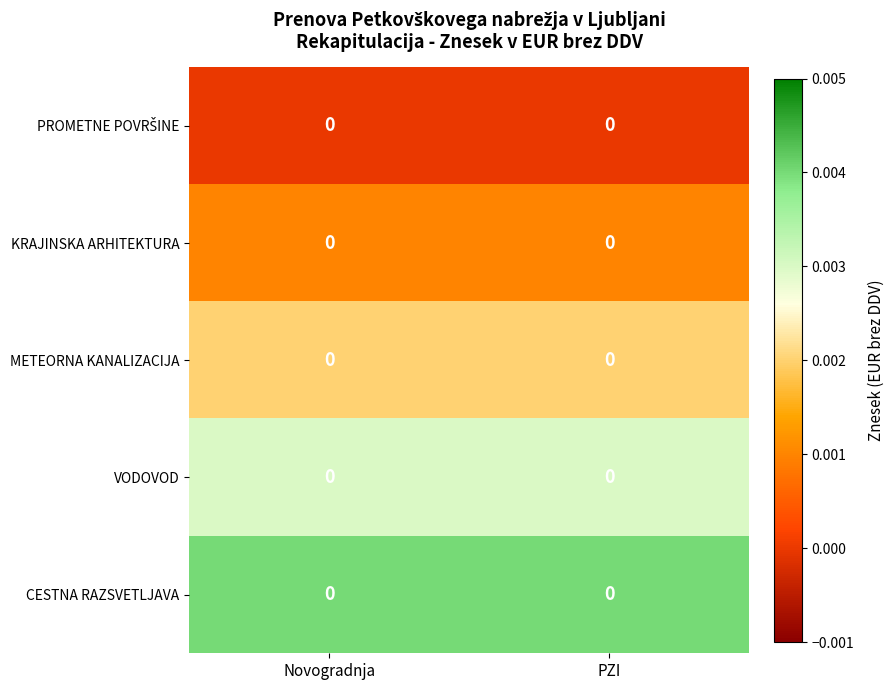

Is it true that METEORNA KANALIZACIJA equals 0.0 at Novogradnja?

True